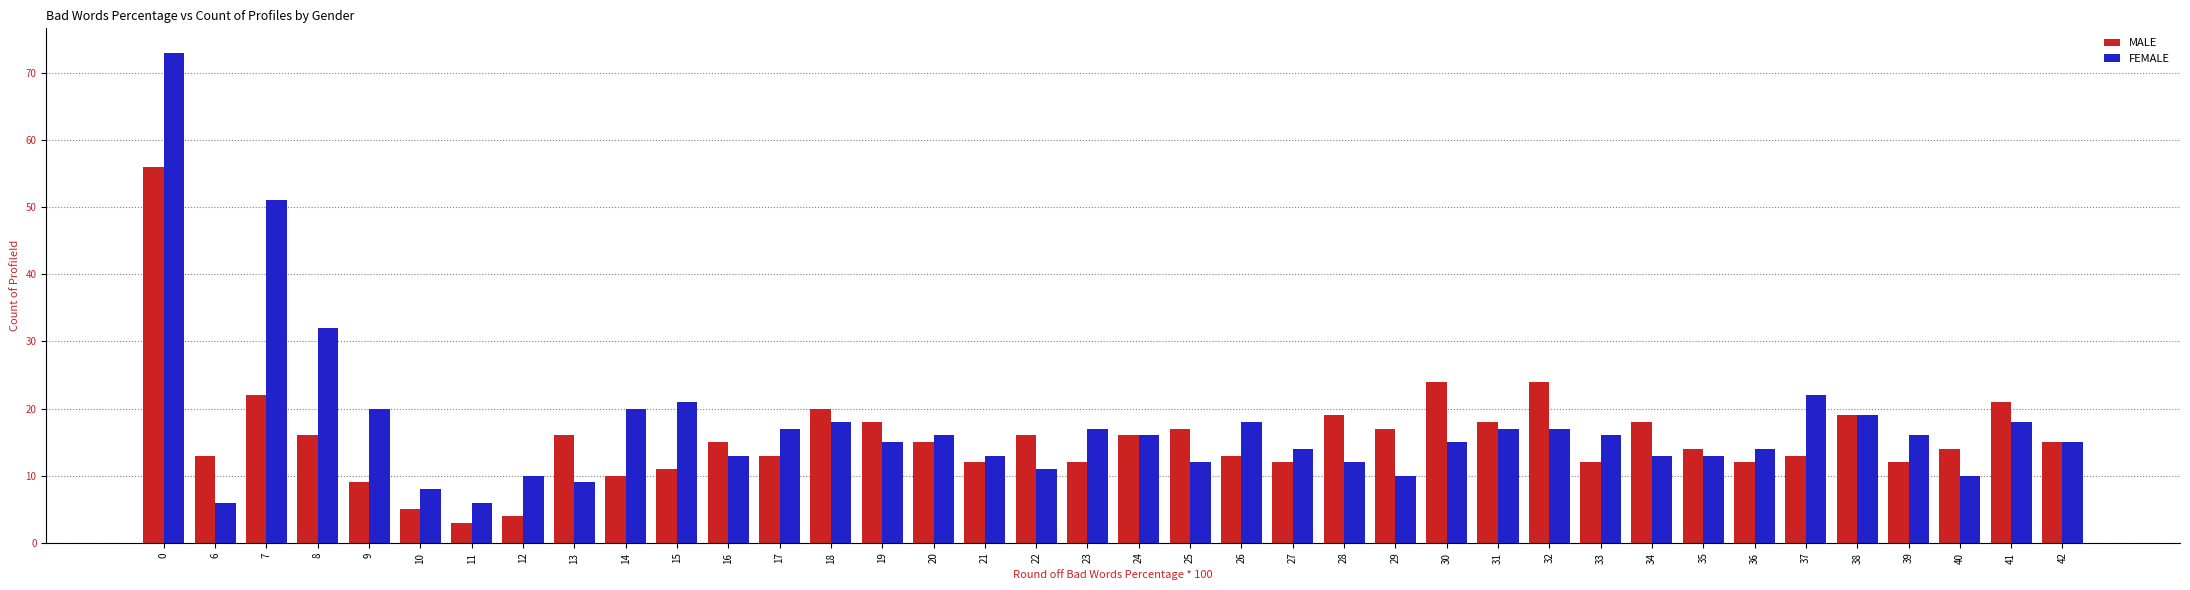

Is the value of FEMALE at 38 greater than the value of MALE at 23?

Yes